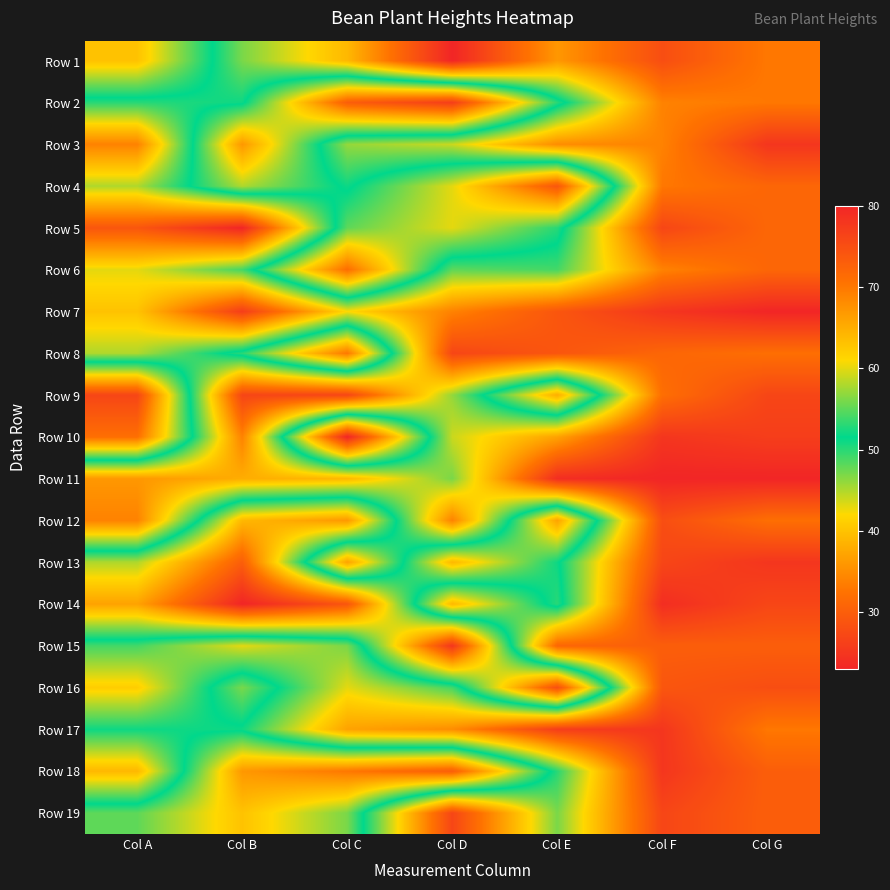

At which category is the sum across all series the highest?

Col C